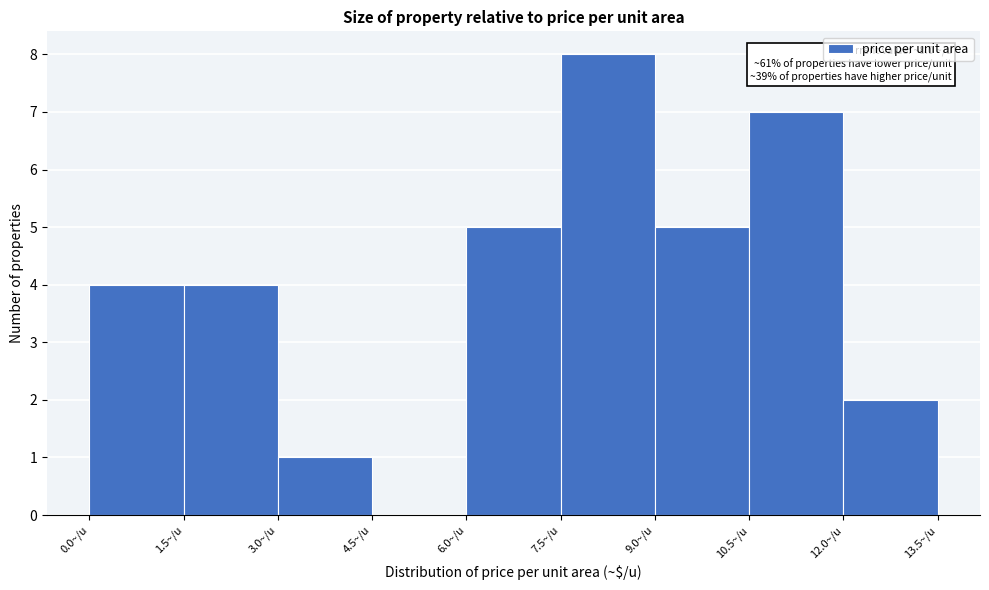

Over which range of the x-axis is the bar tallest?

7.5 to 9.0